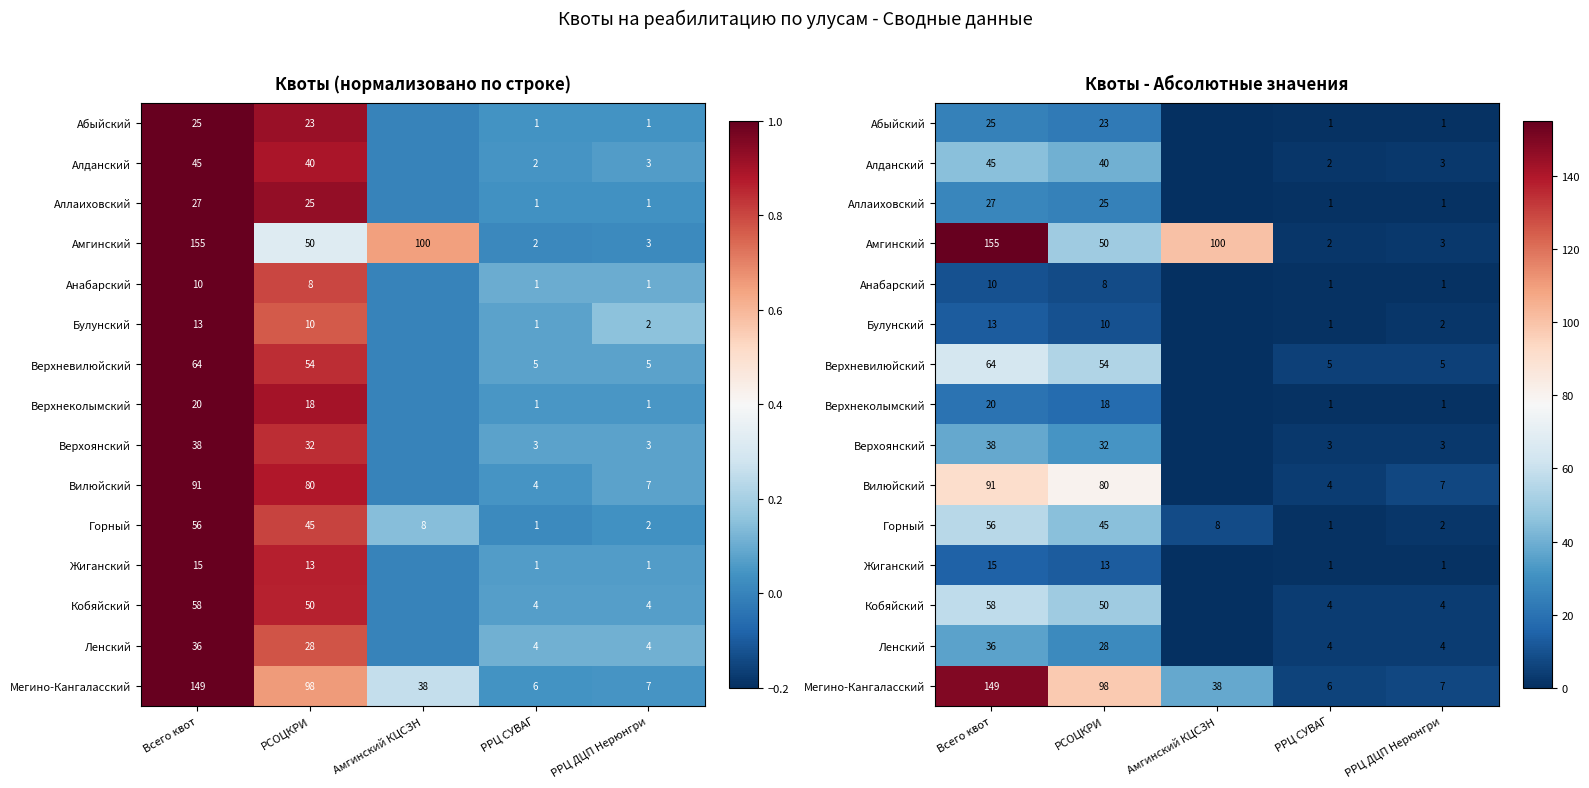

What is the sum of all Верхневилюйский values?

128